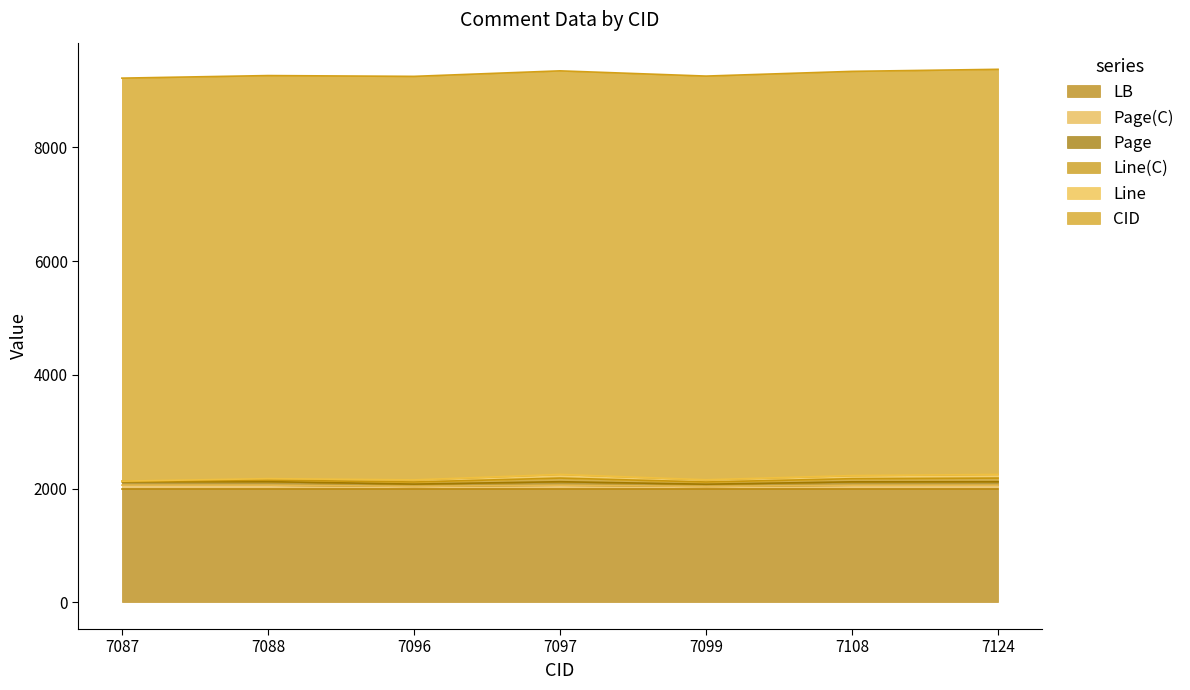

What is the average value of the CID series?

7100